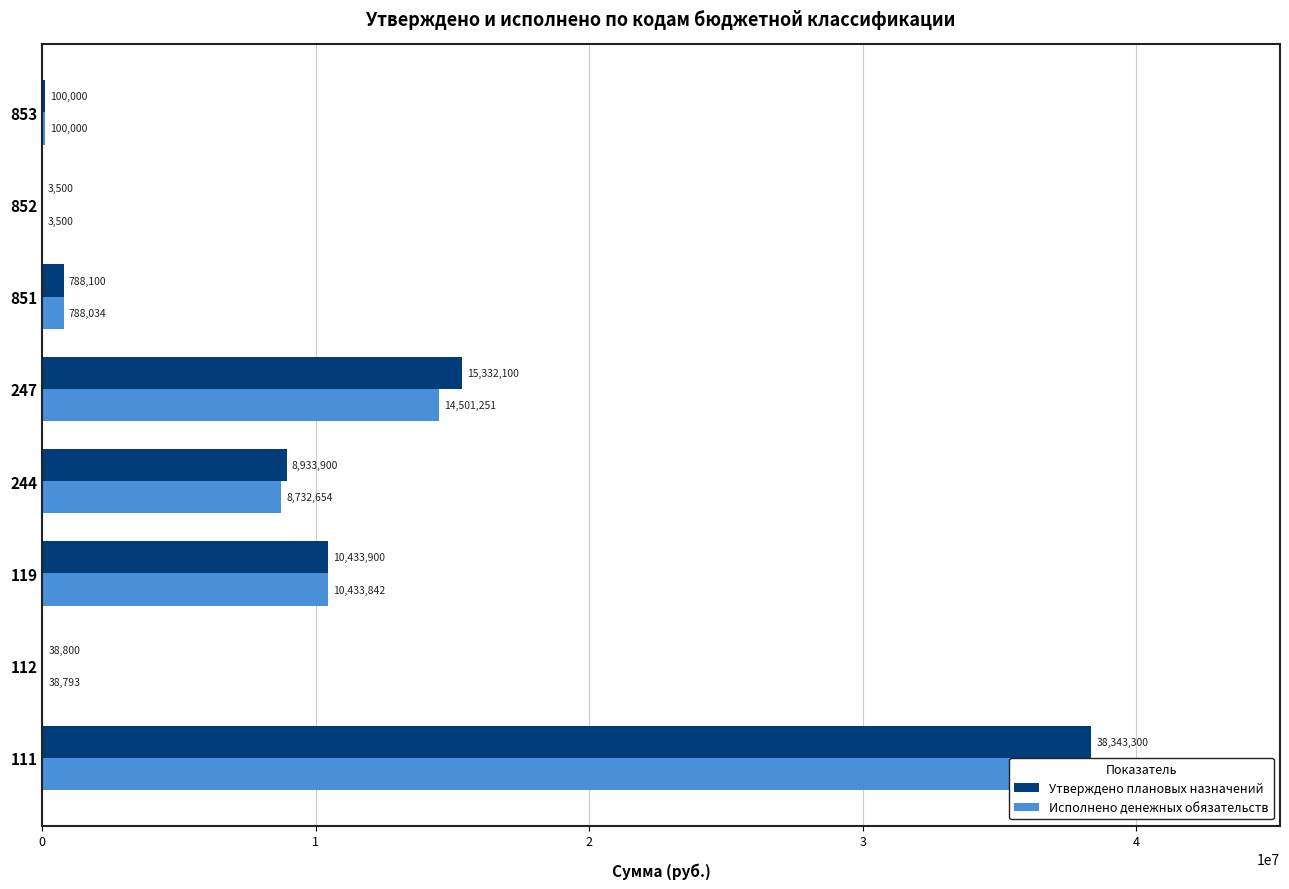

What is the value of the Исполнено денежных обязательств bar at the 6th from the left?

788034.2